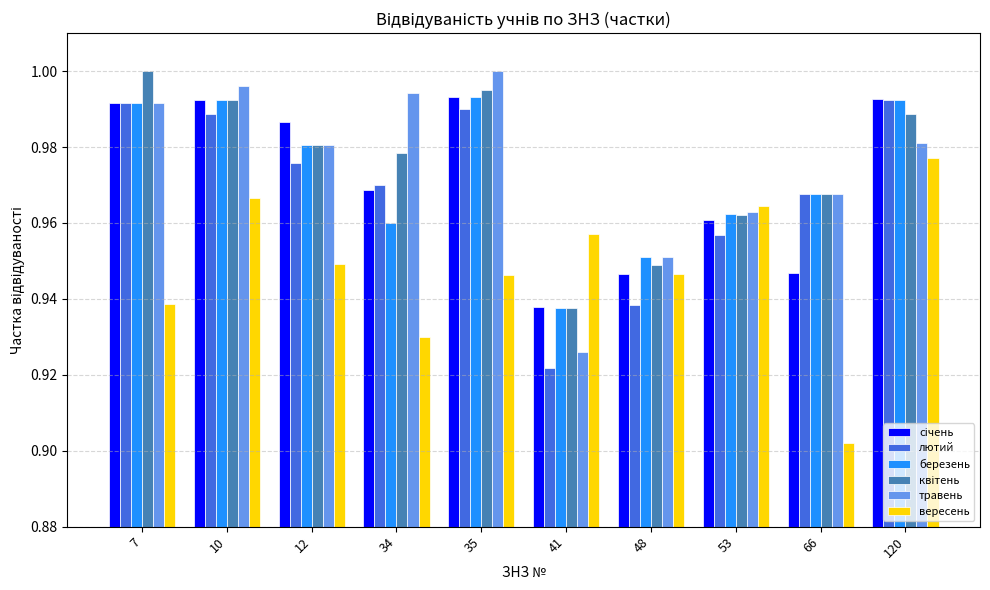

At which label is вересень closest to 0?

66